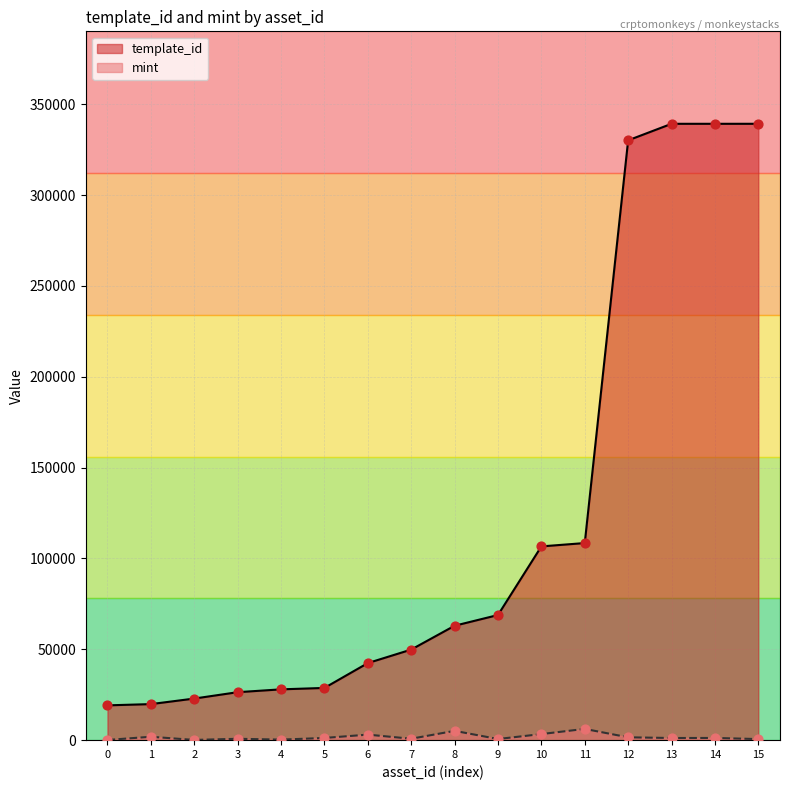

What are all the series names shown in the legend?

template_id, mint